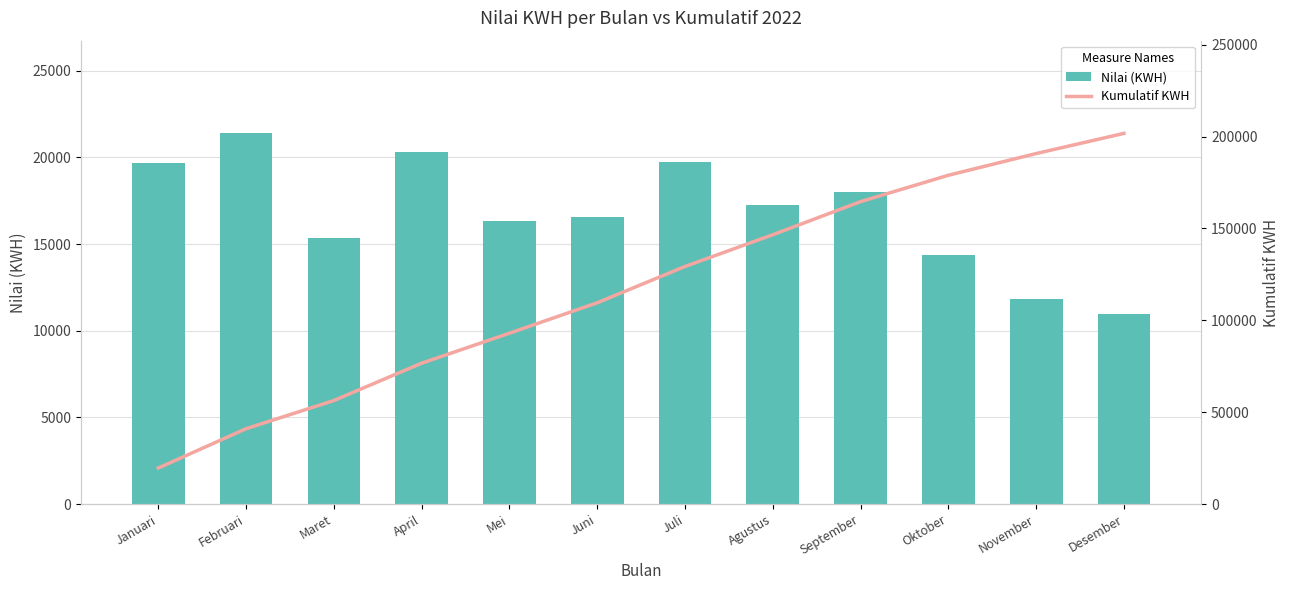

Reading left to right, extract all data points from this chart.

Nilai (KWH): Januari=19692	Februari=21377	Maret=15335	April=20304	Mei=16310	Juni=16566	Juli=19744	Agustus=17273	September=18005	Oktober=14340	November=11814	Desember=10969
Kumulatif KWH: Januari=19692	Februari=41069	Maret=56404	April=76708	Mei=93018	Juni=109584	Juli=129328	Agustus=146601	September=164606	Oktober=178946	November=190760	Desember=201729